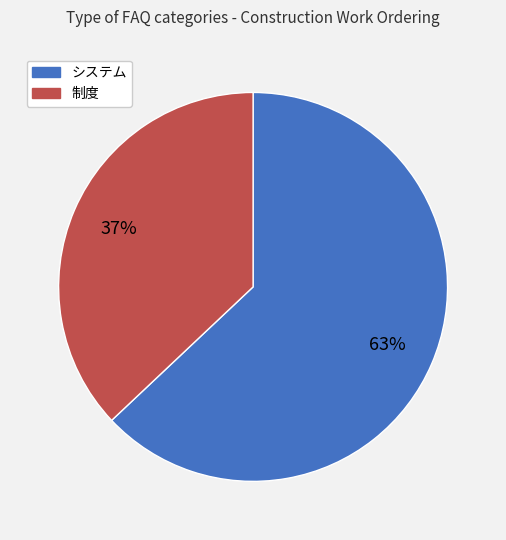

To the nearest percent, what is the average slice percentage?

50%